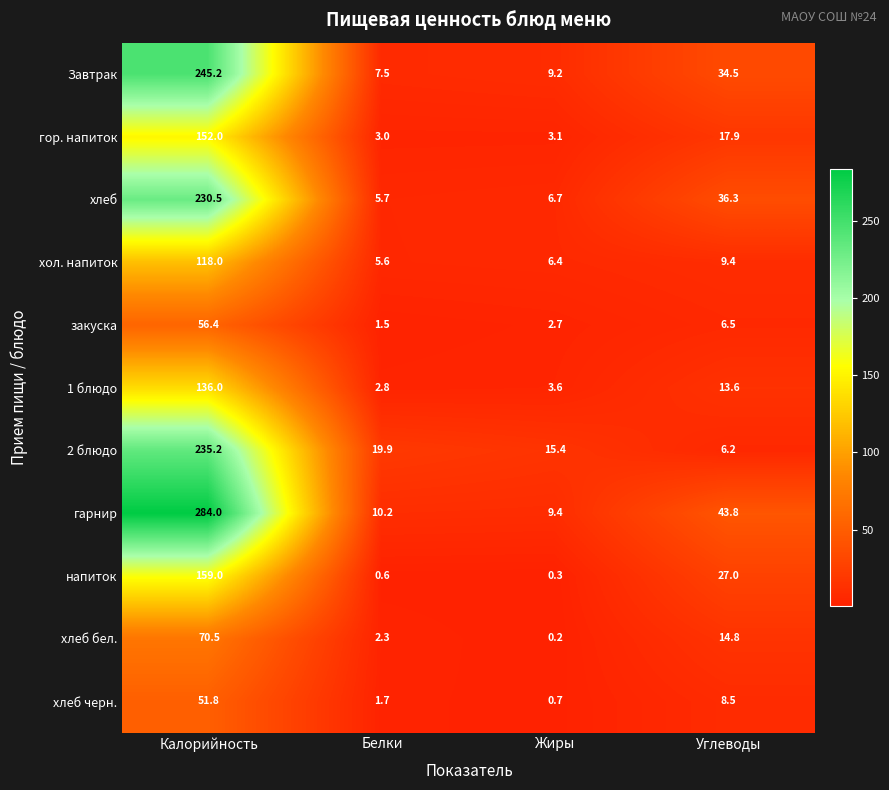

At how many categories does at least one series exceed 148?

1